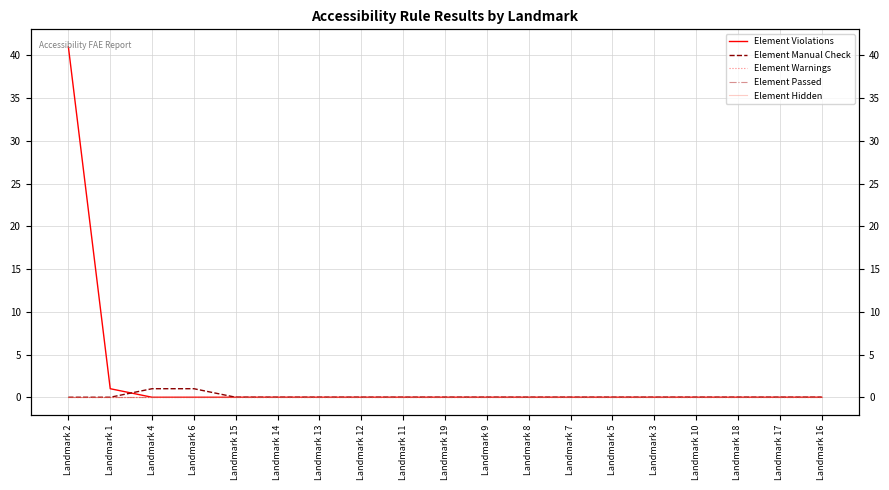

Reading left to right, transcribe all the data shown in this chart.

Element Violations: 41	1	0	0	0	0	0	0	0	0	0	0	0	0	0	0	0	0	0
Element Manual Check: 0	0	1	1	0	0	0	0	0	0	0	0	0	0	0	0	0	0	0
Element Warnings: 0	0	0	0	0	0	0	0	0	0	0	0	0	0	0	0	0	0	0
Element Passed: 0	0	0	0	0	0	0	0	0	0	0	0	0	0	0	0	0	0	0
Element Hidden: 0	0	0	0	0	0	0	0	0	0	0	0	0	0	0	0	0	0	0